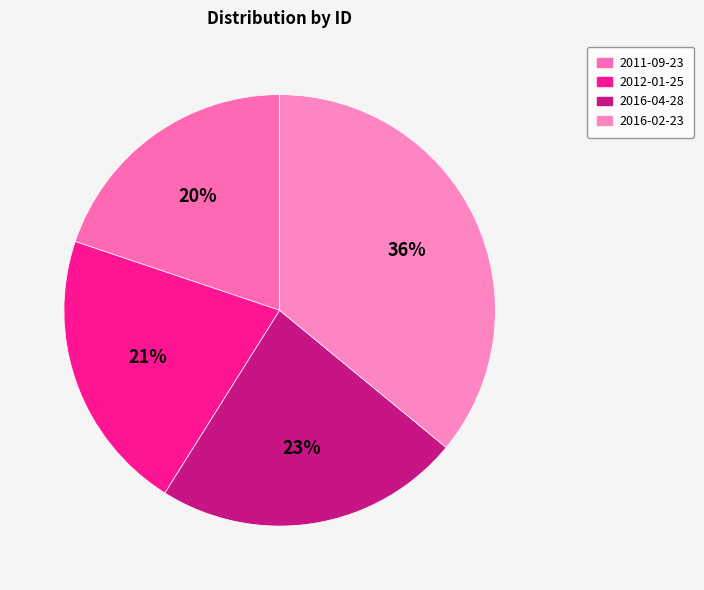

How many slices are in this pie chart?

4